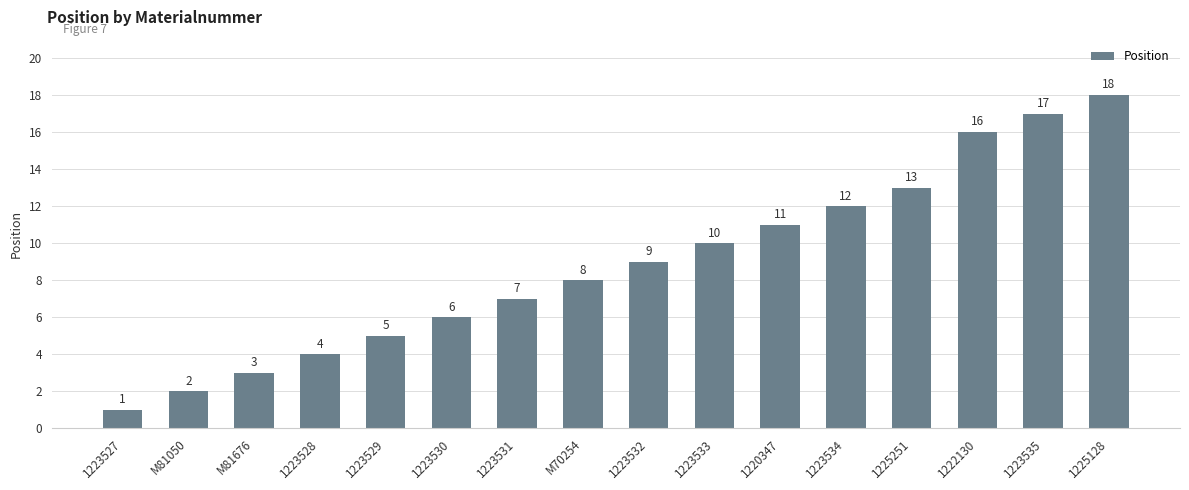

How many bars are there in total?

16